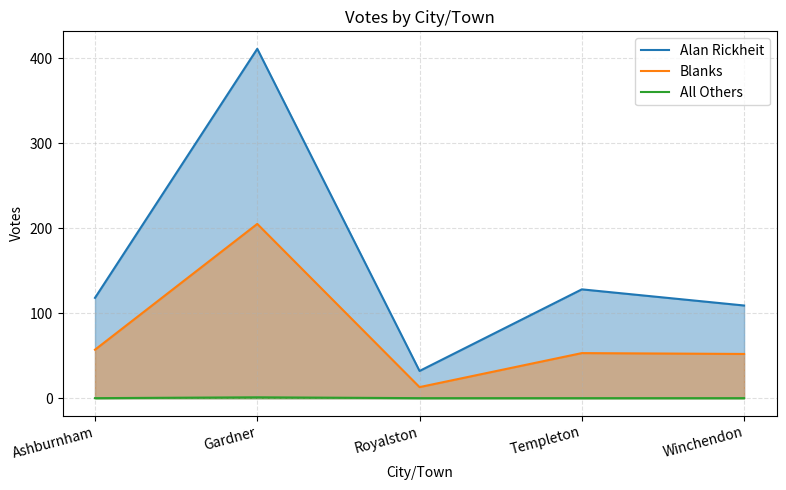

Which label corresponds to the smallest value in the chart?

Ashburnham